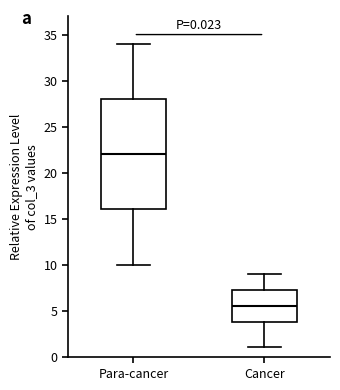

Which box's median line is the lowest?

Cancer